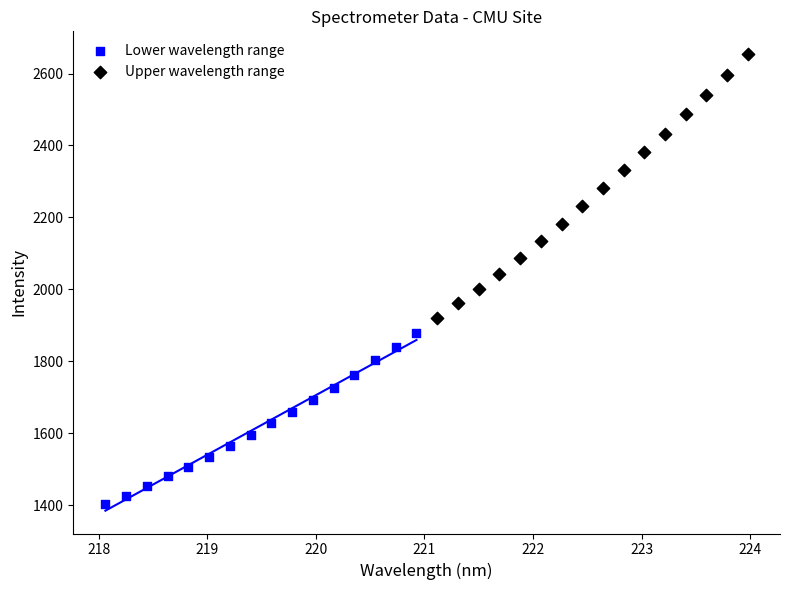

Which series contains the highest Y value?

Upper wavelength range